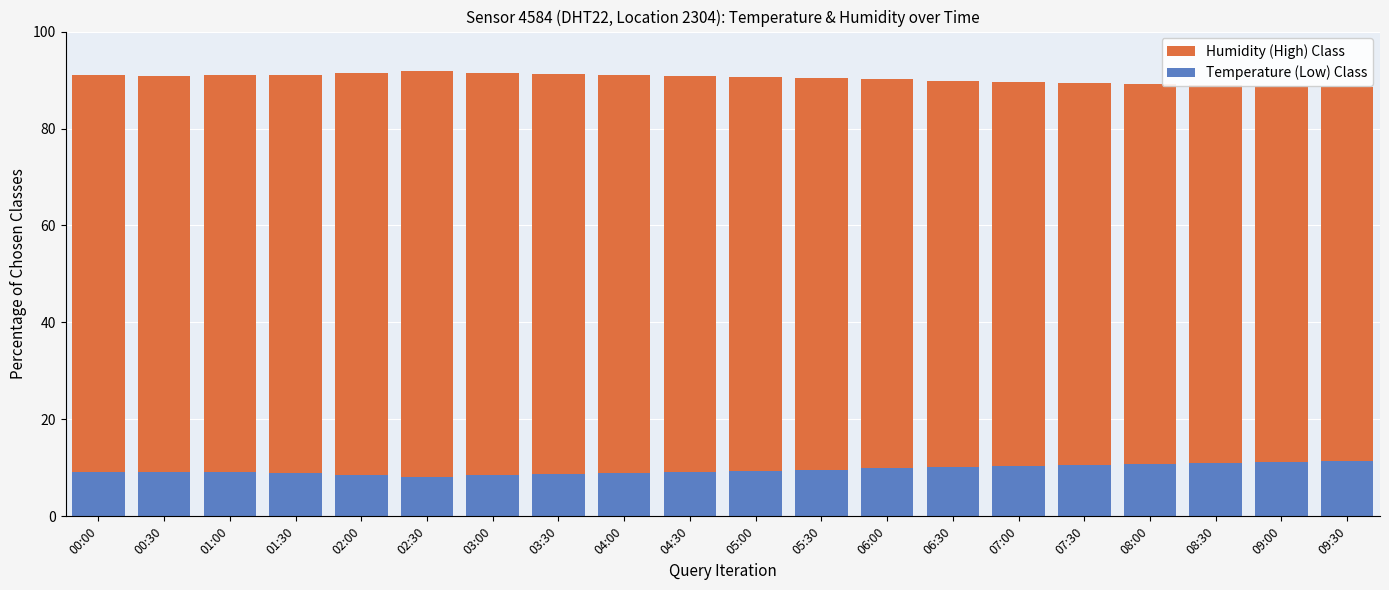

Between 03:30 and 05:30, which series saw the biggest shift?

Temperature (Low) Class